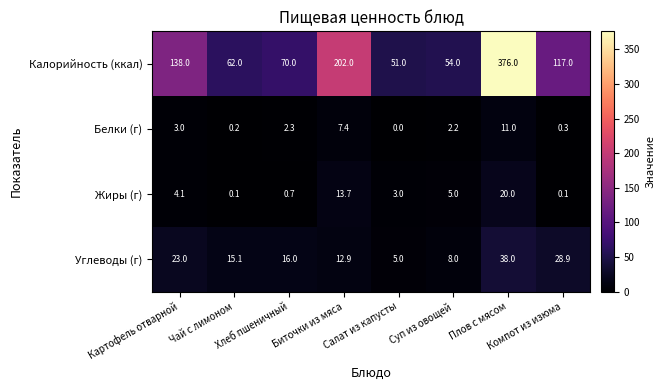

Count the number of categories in the chart.

8